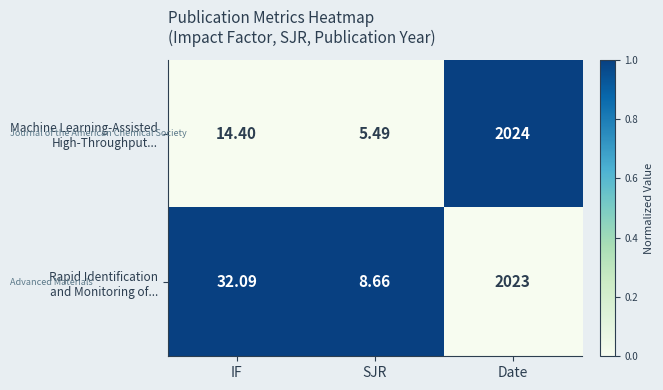

Which category has the highest value across all series?

Date